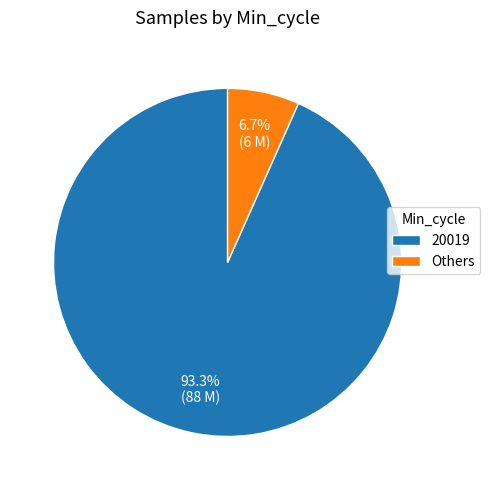

What percentage is NOT represented by Others?

93.3%